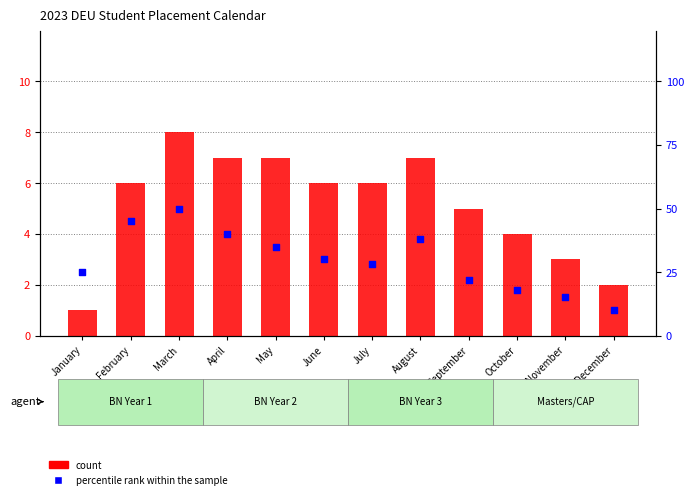

Which series contains the lowest Y value?

count